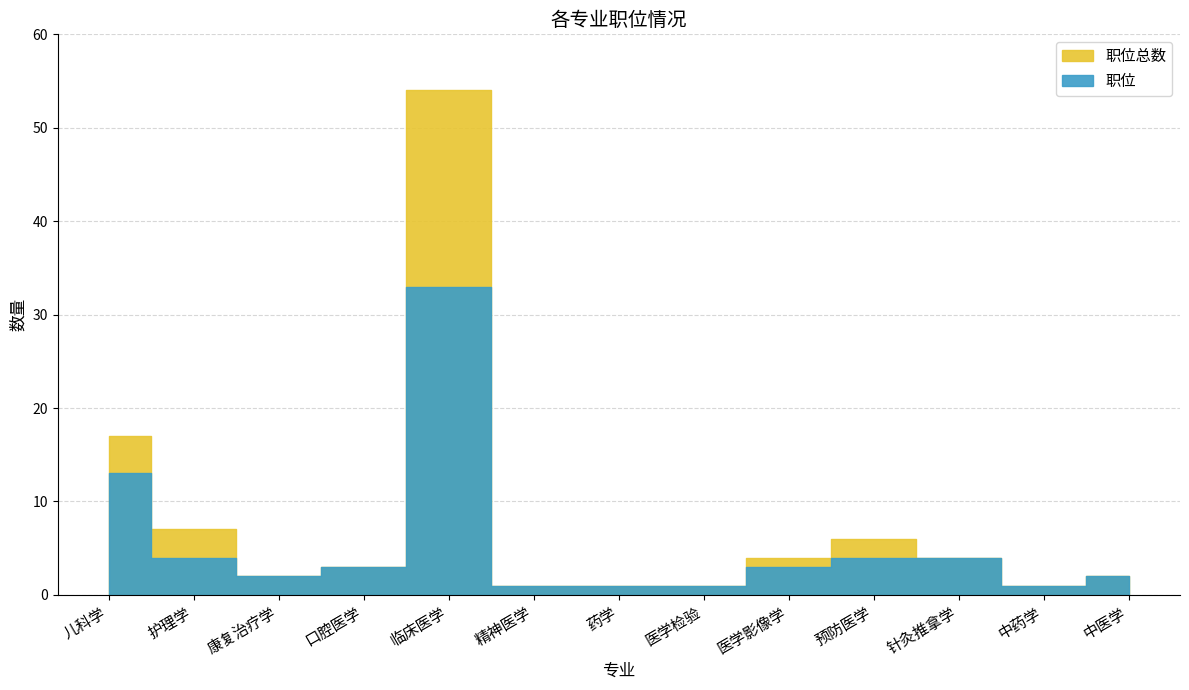

What is the minimum value shown in the chart?

1